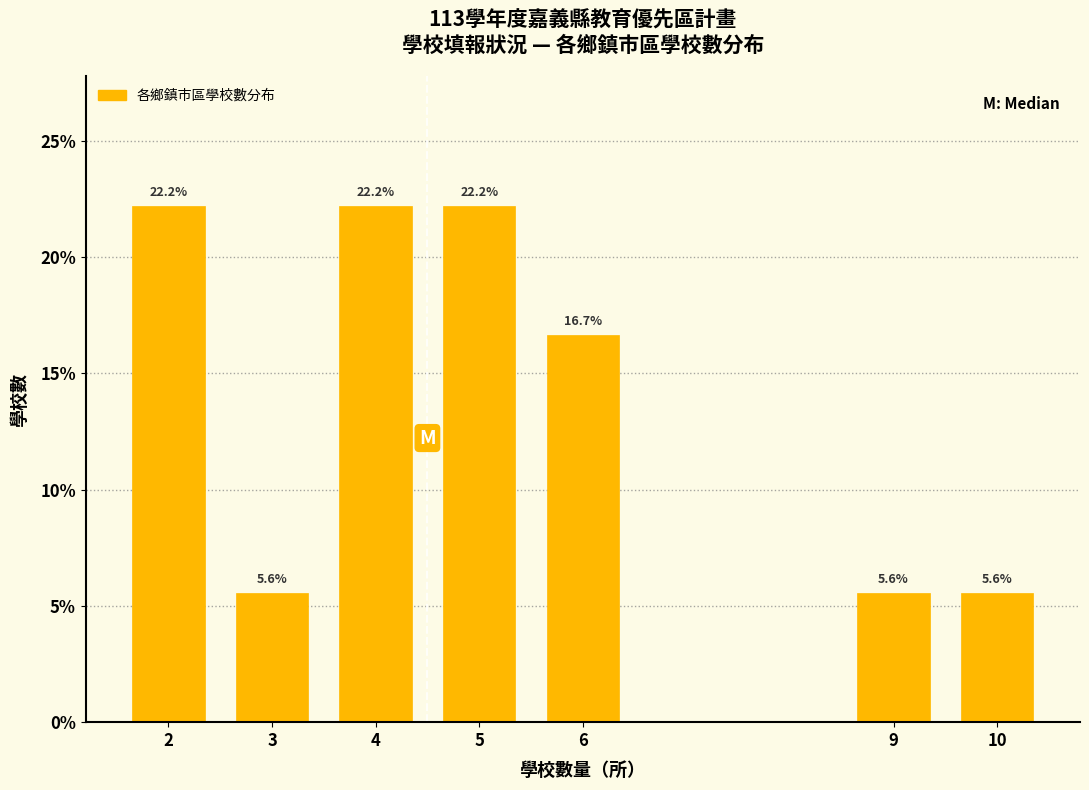

Reading right to left, list all the values displayed in this chart.

10=5.6	9=5.6	6=16.7	5=22.2	4=22.2	3=5.6	2=22.2